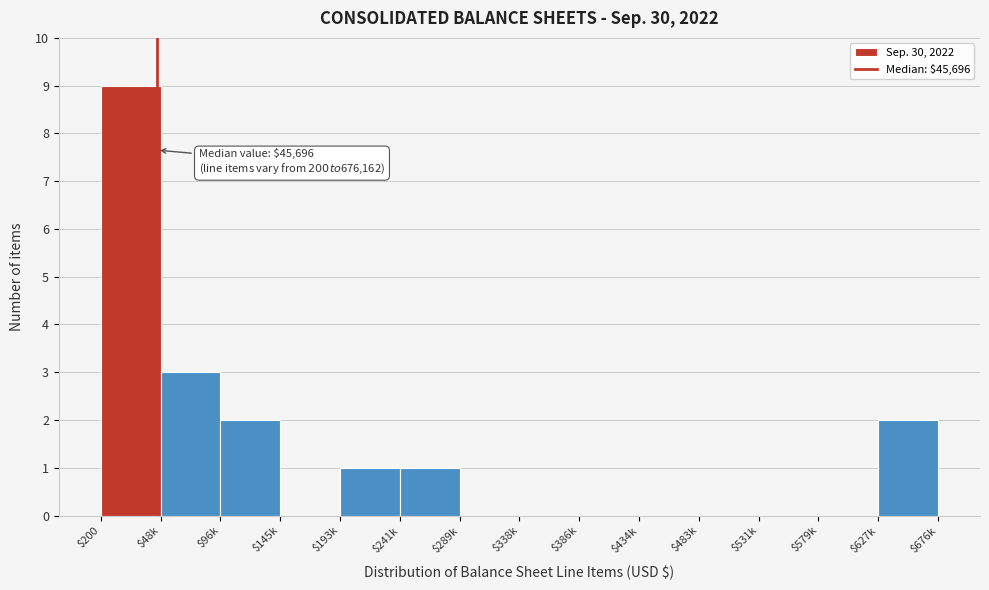

Which label corresponds to the largest value in the chart?

$200